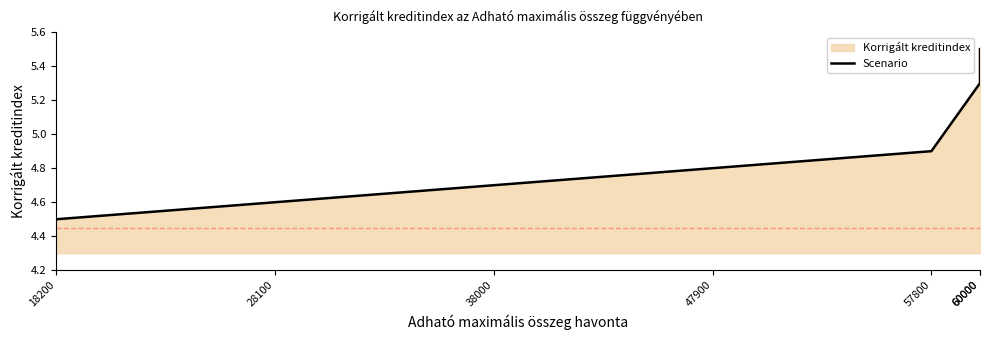

List the labels in order of value, largest first.

60000, 60000, 57800, 47900, 38000, 28100, 18200